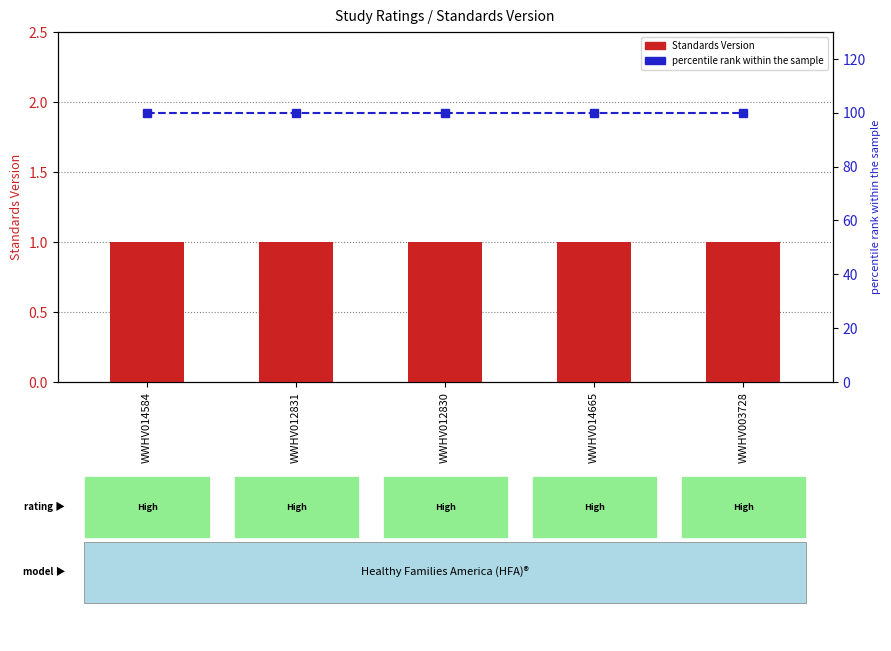

What is the maximum value for Standards Version?

1